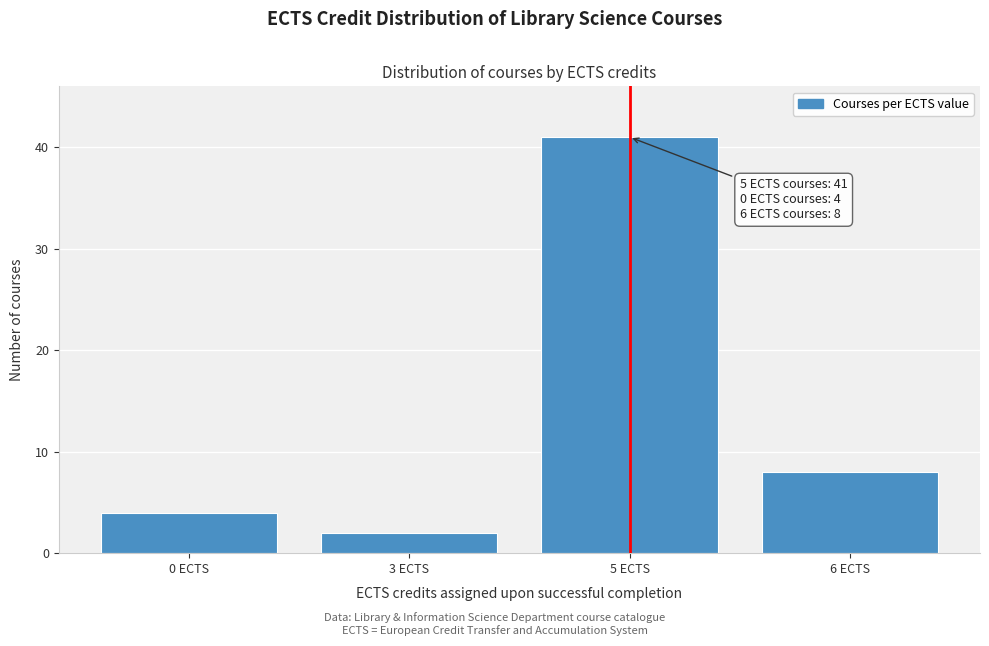

Reading right to left, transcribe all the data shown in this chart.

8	41	2	4